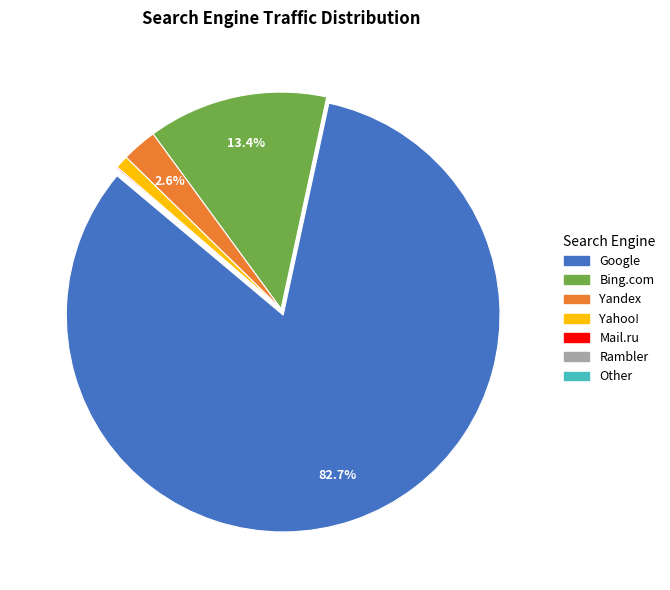

Is there a majority slice in this chart?

Yes